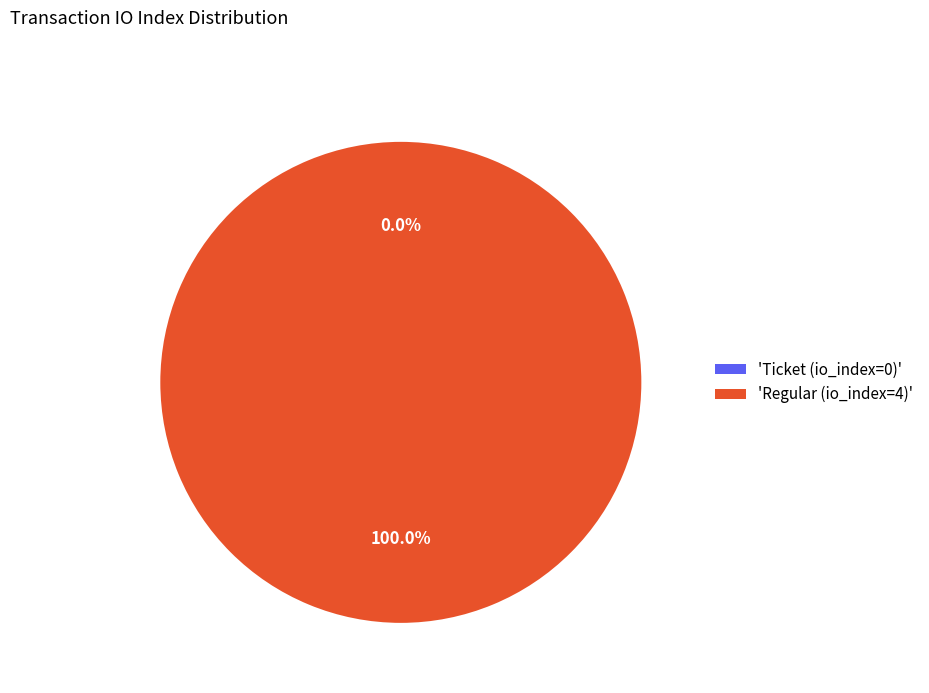

Which category has the smallest portion of the pie?

Ticket (io_index=0)